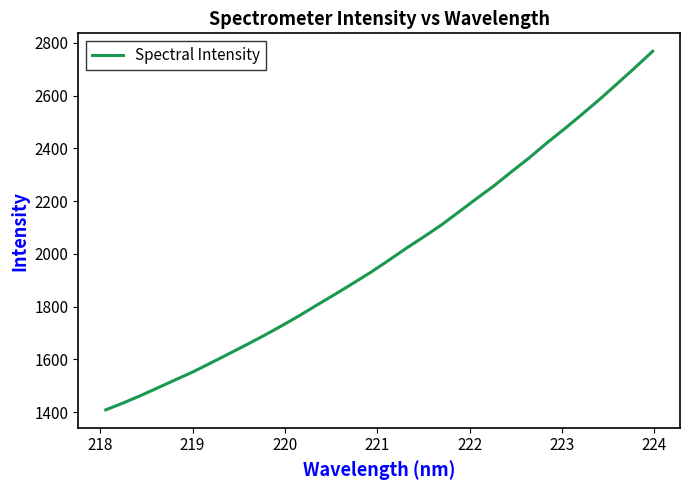

What is the smallest value displayed?

1408.5